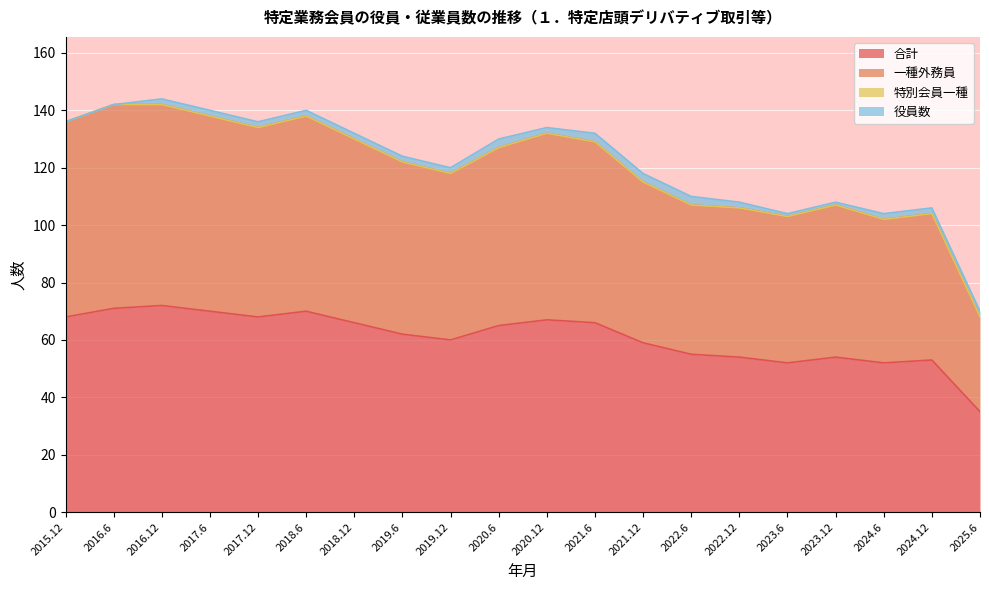

The value of 一種外務員 at 2016.12 is 254. True or false?

False